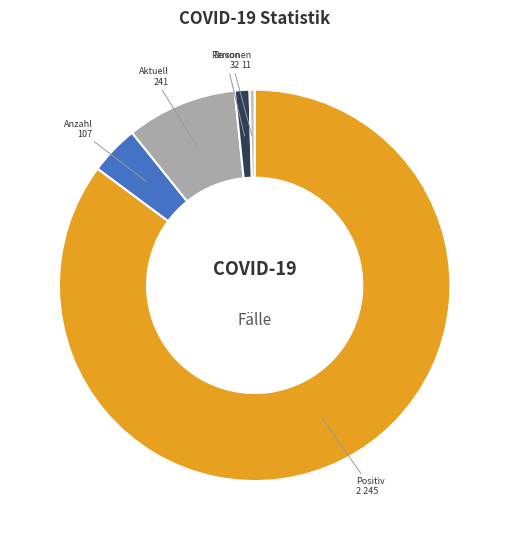

How many segments does this pie chart have?

5